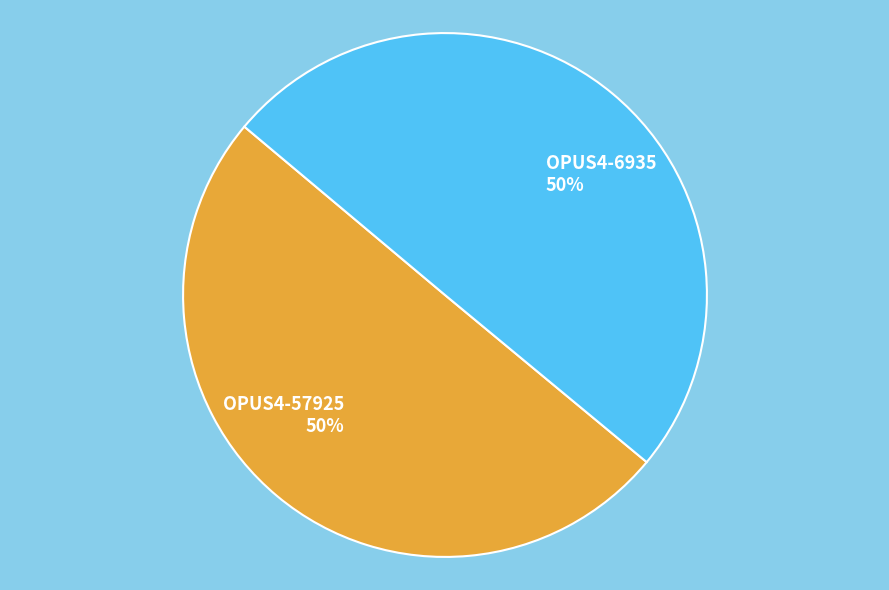

To the nearest percent, what percentage of the pie is OPUS4-57925?

50%